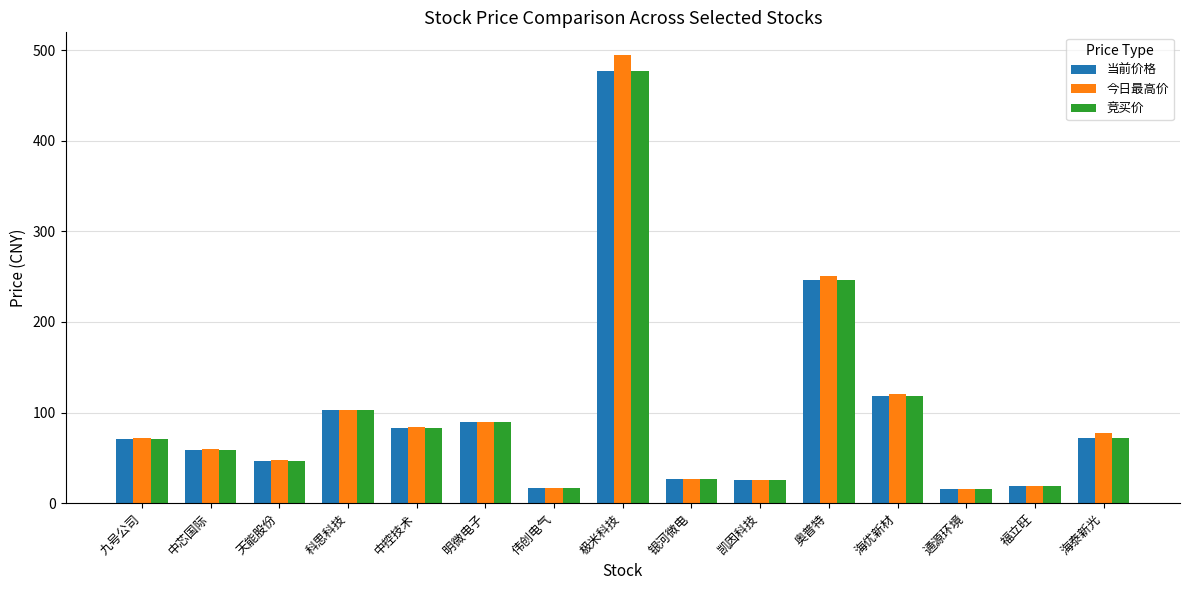

Which series has the largest range (max minus min)?

今日最高价